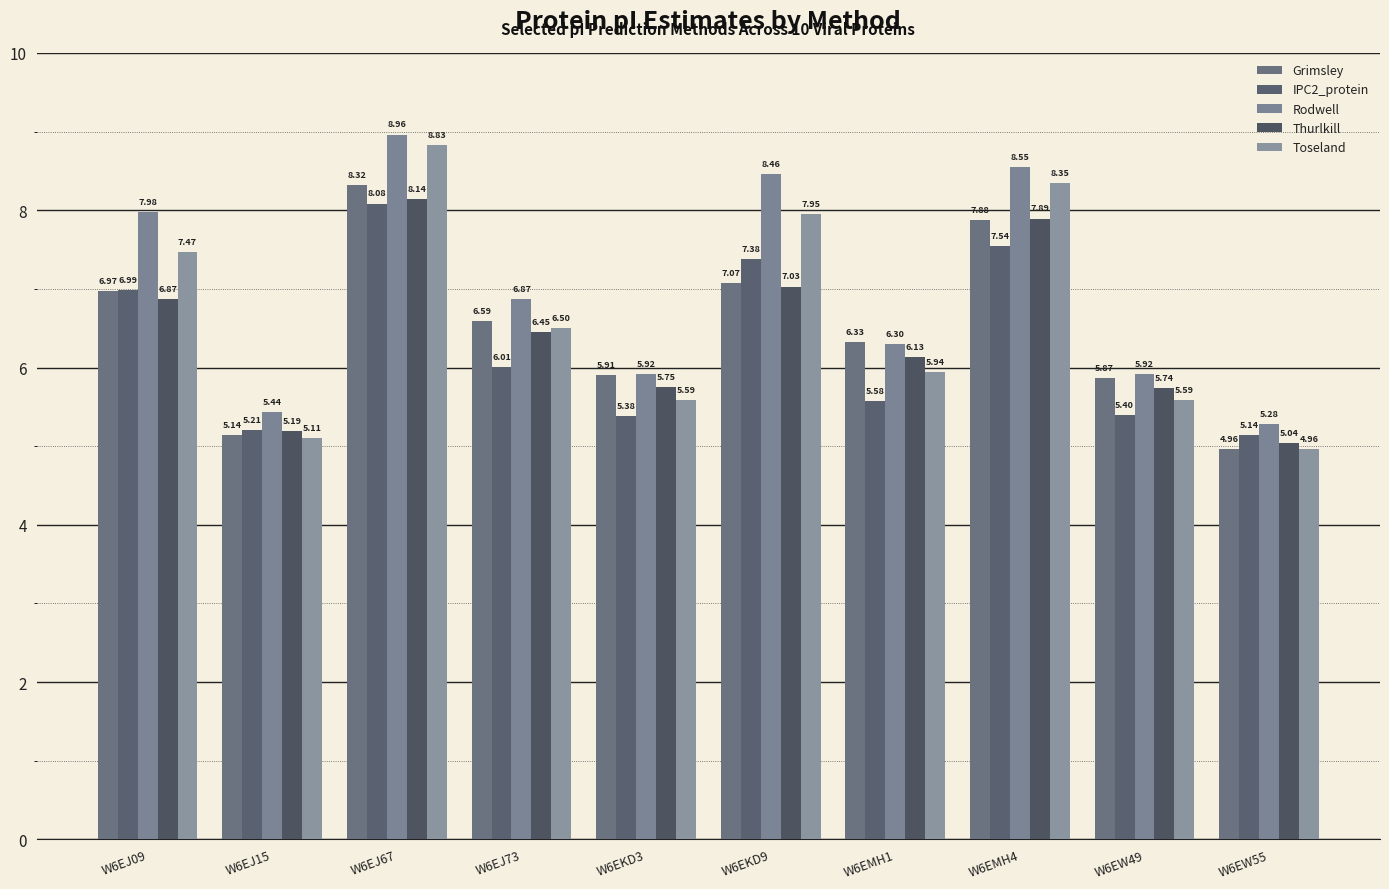

How many data points in Rodwell are less than 6?

4